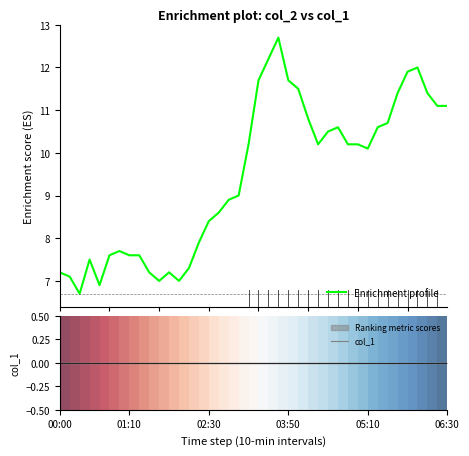

Which series changed the most between 01:10 and 8?

Enrichment profile